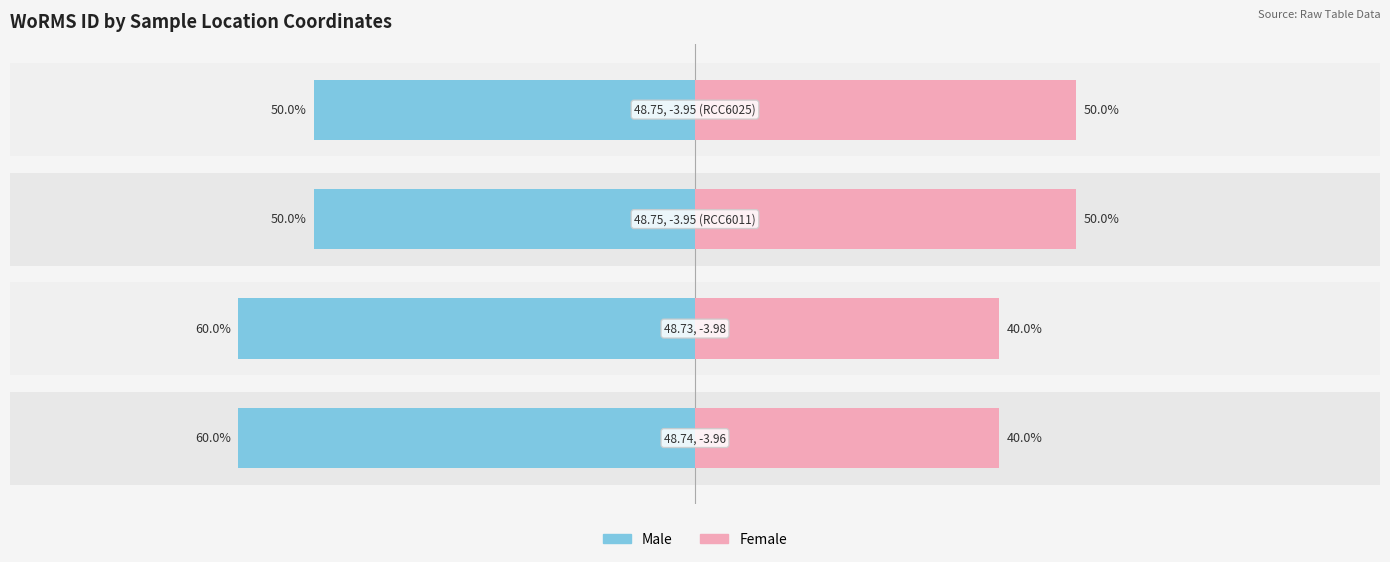

What is the difference between the Female values at 3 and 1?

10